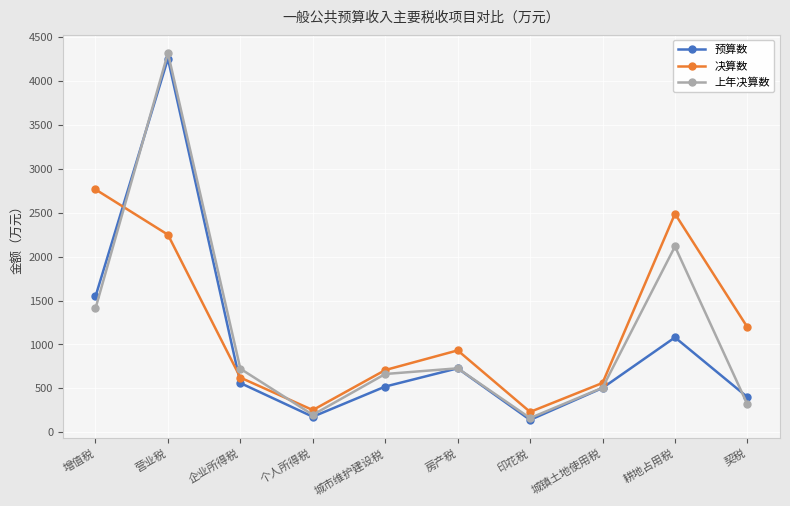

Which category has the highest value in the 上年决算数 series?

营业税